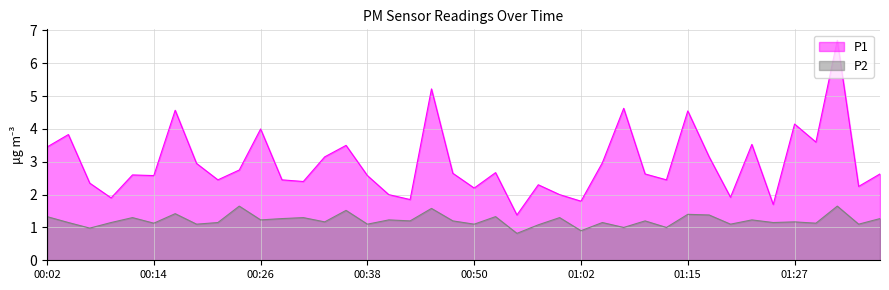

What is the greatest value displayed?

6.7